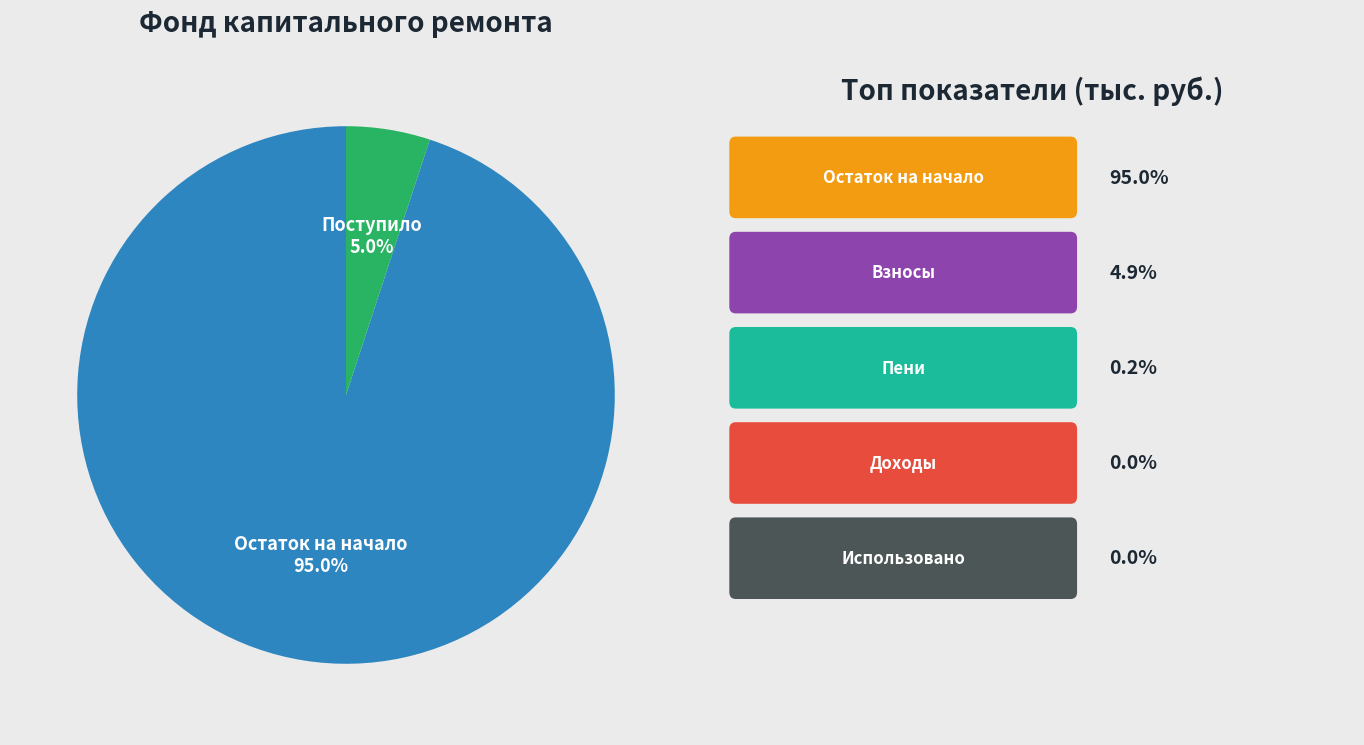

What portion of the pie excludes Поступило?

95.0%